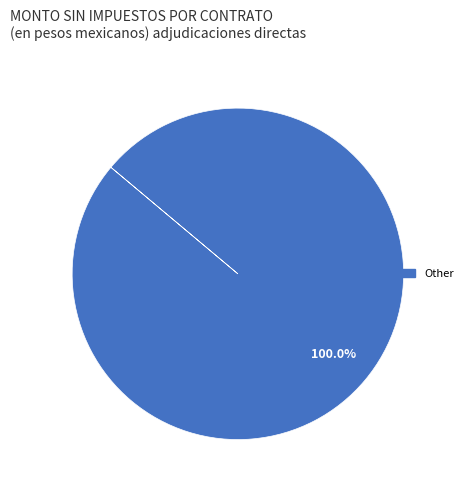

Is there any slice that represents more than half of the pie?

Yes